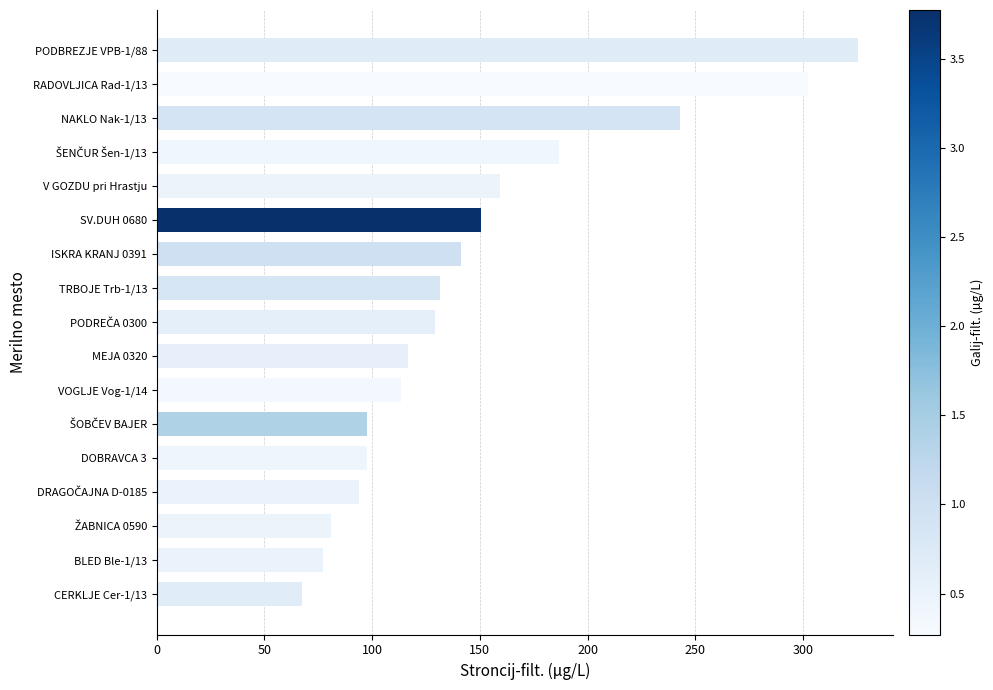

What is the minimum value shown in the chart?

67.4